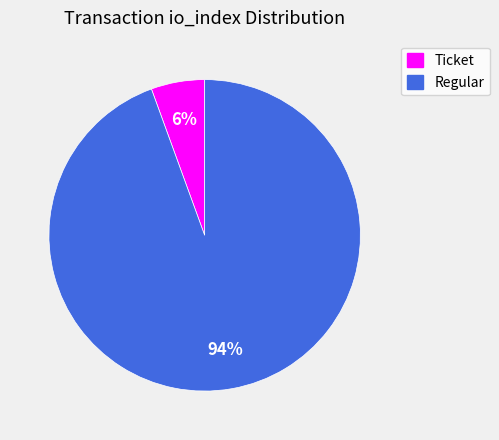

Is it true that Ticket is 18% of the pie?

False